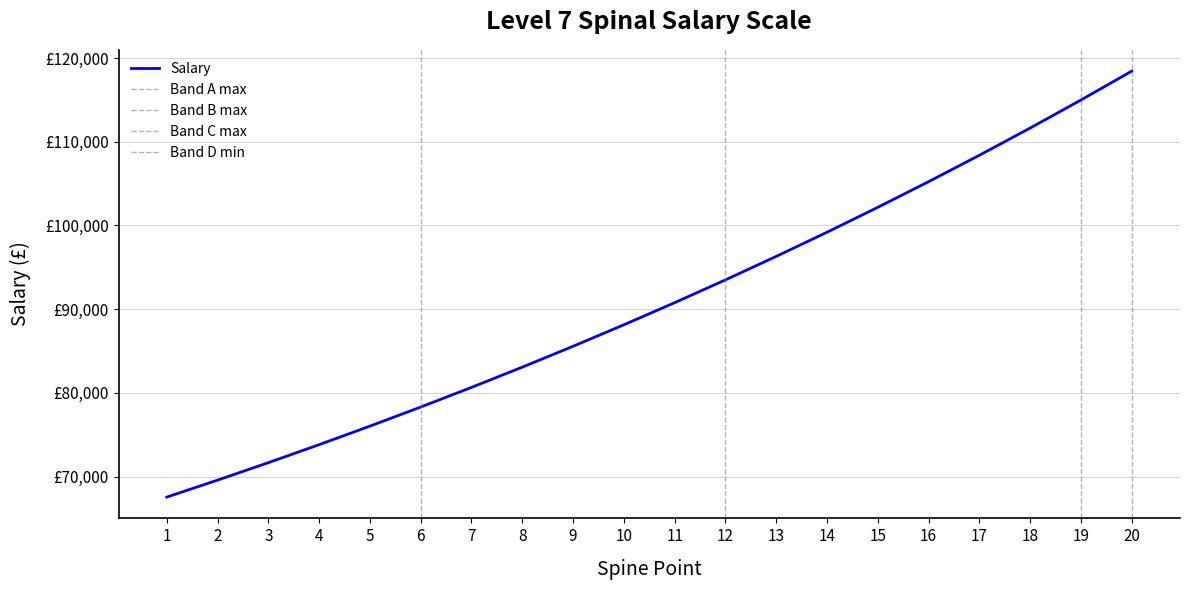

What is the value of the 20th point from the left?

118441